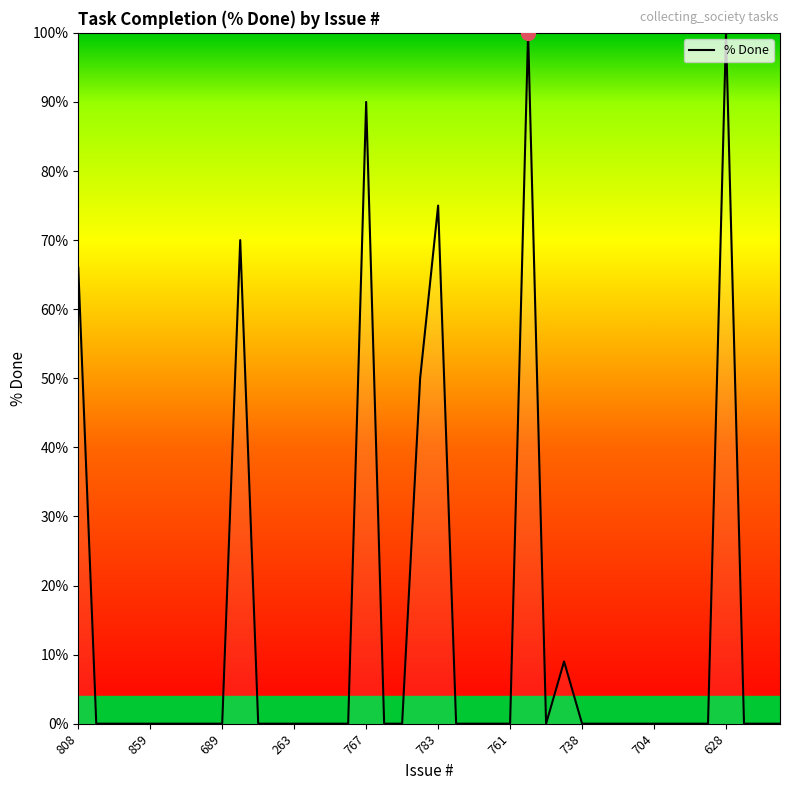

How many categories are shown in the chart?

40